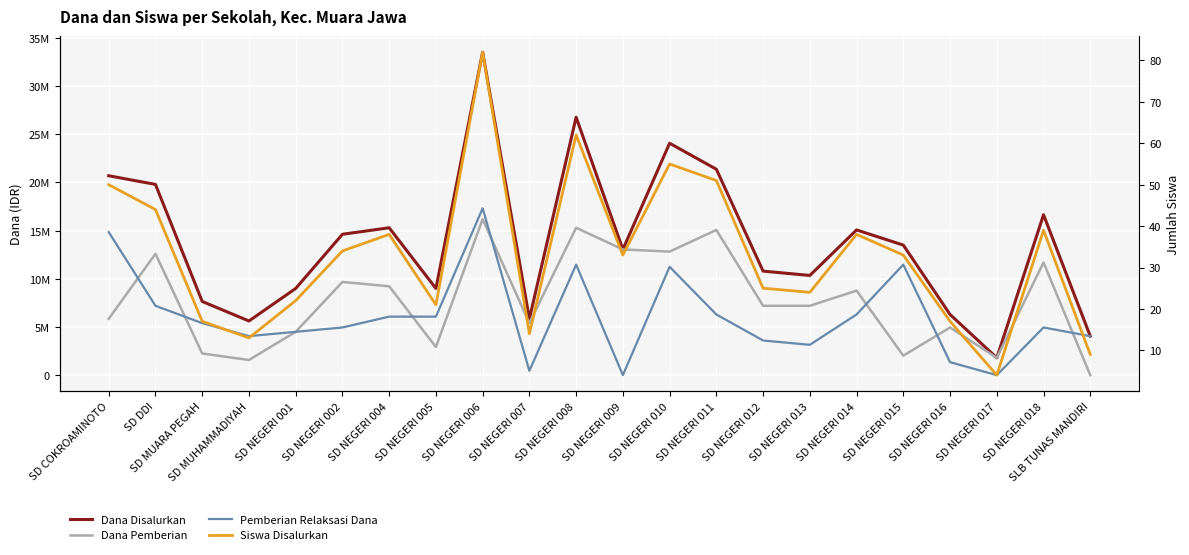

True or false: Dana Disalurkan and Pemberian Relaksasi Dana cross at least once.

False